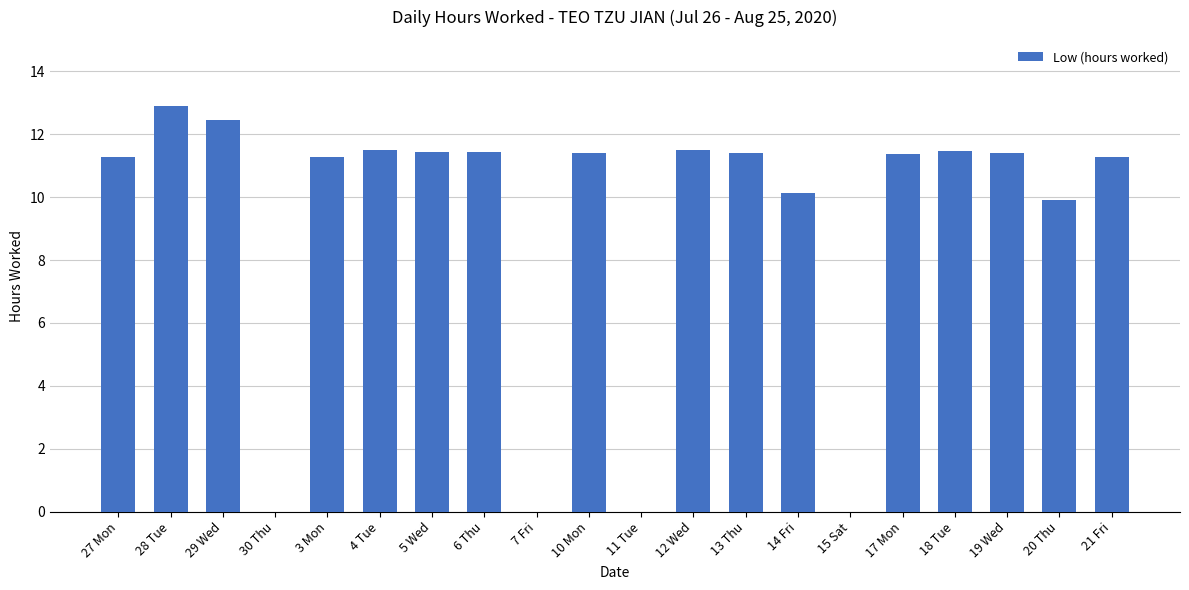

How many data points does each series have?

20